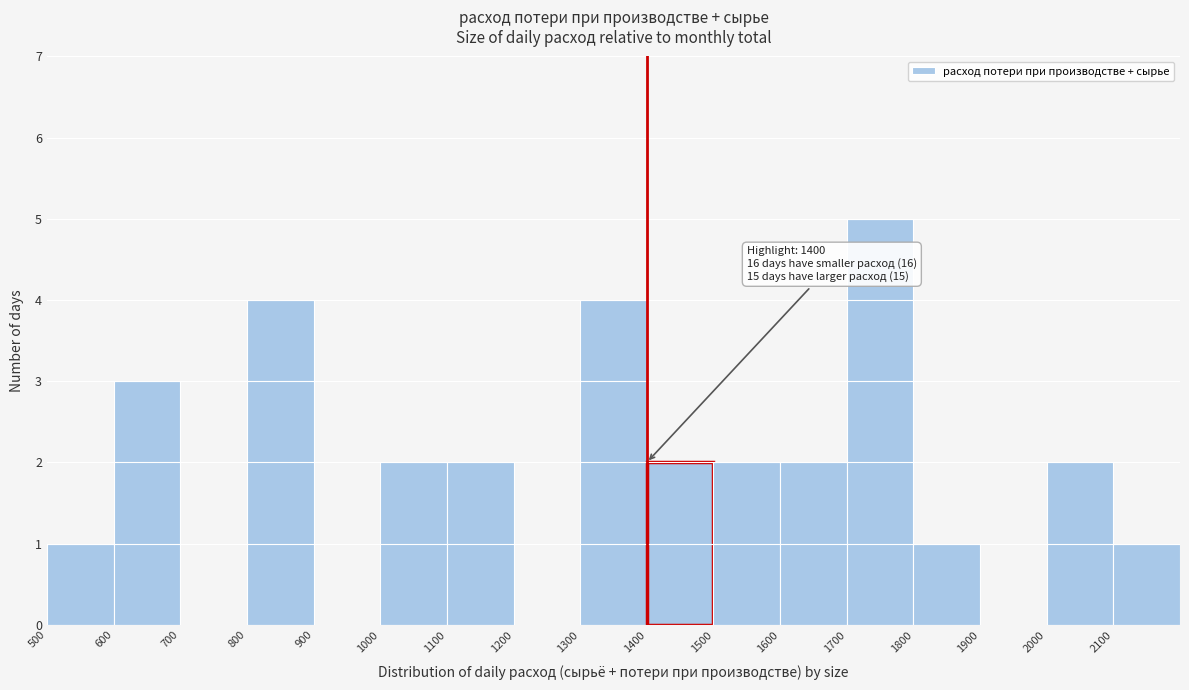

Which range on the x-axis has the tallest bar?

1700 to 1800